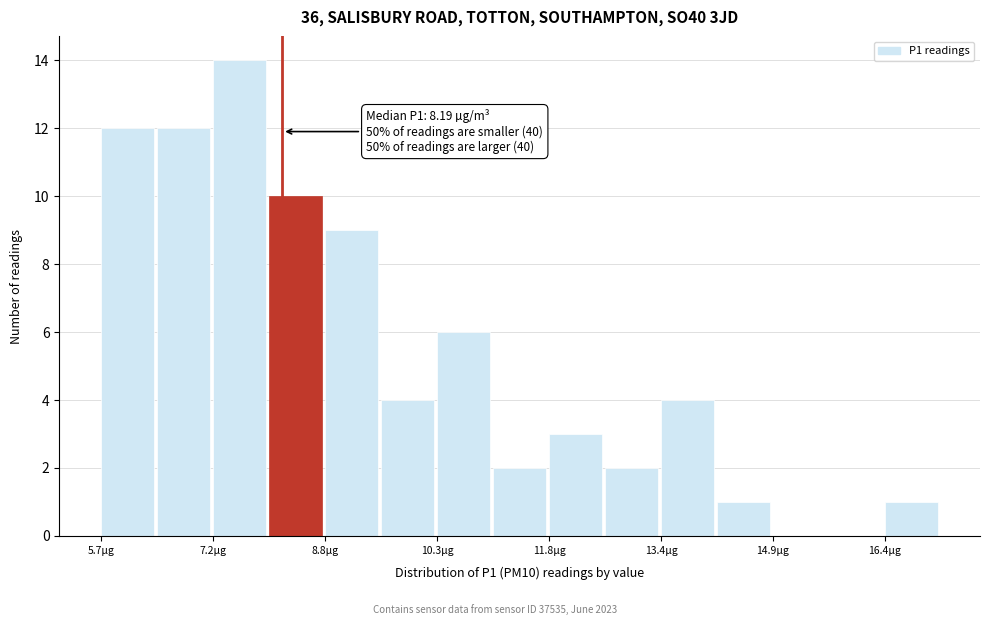

Around what value on the x-axis is the tallest bar? Give the approximate position of its centre, as read against the axis.

7.6